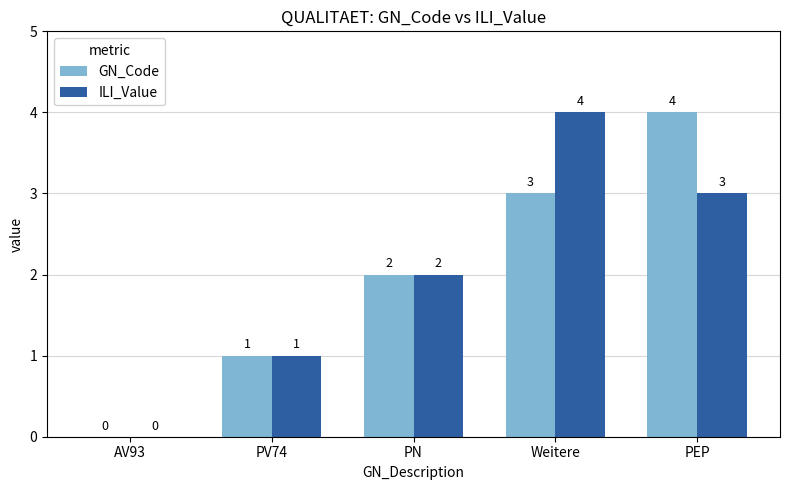

How many data points does each series have?

5